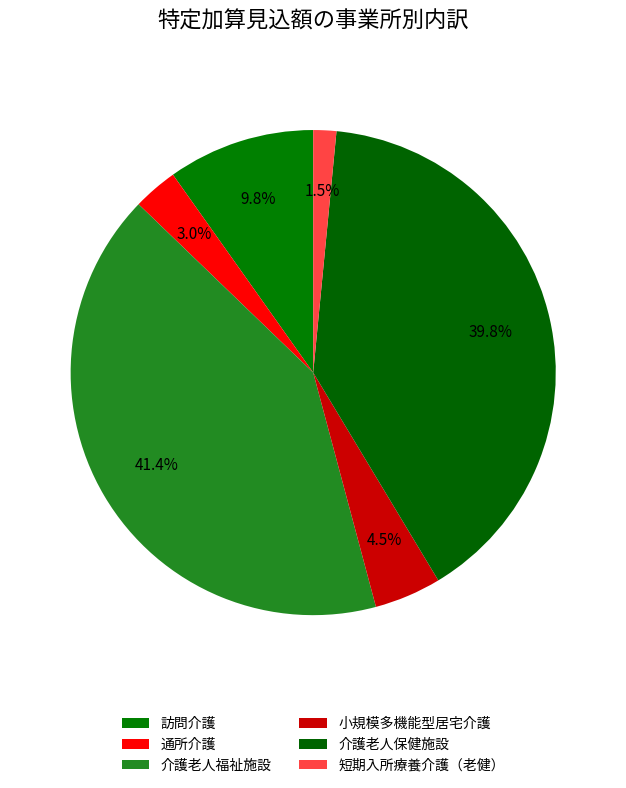

Is it true that 通所介護 is 3% of the pie?

True